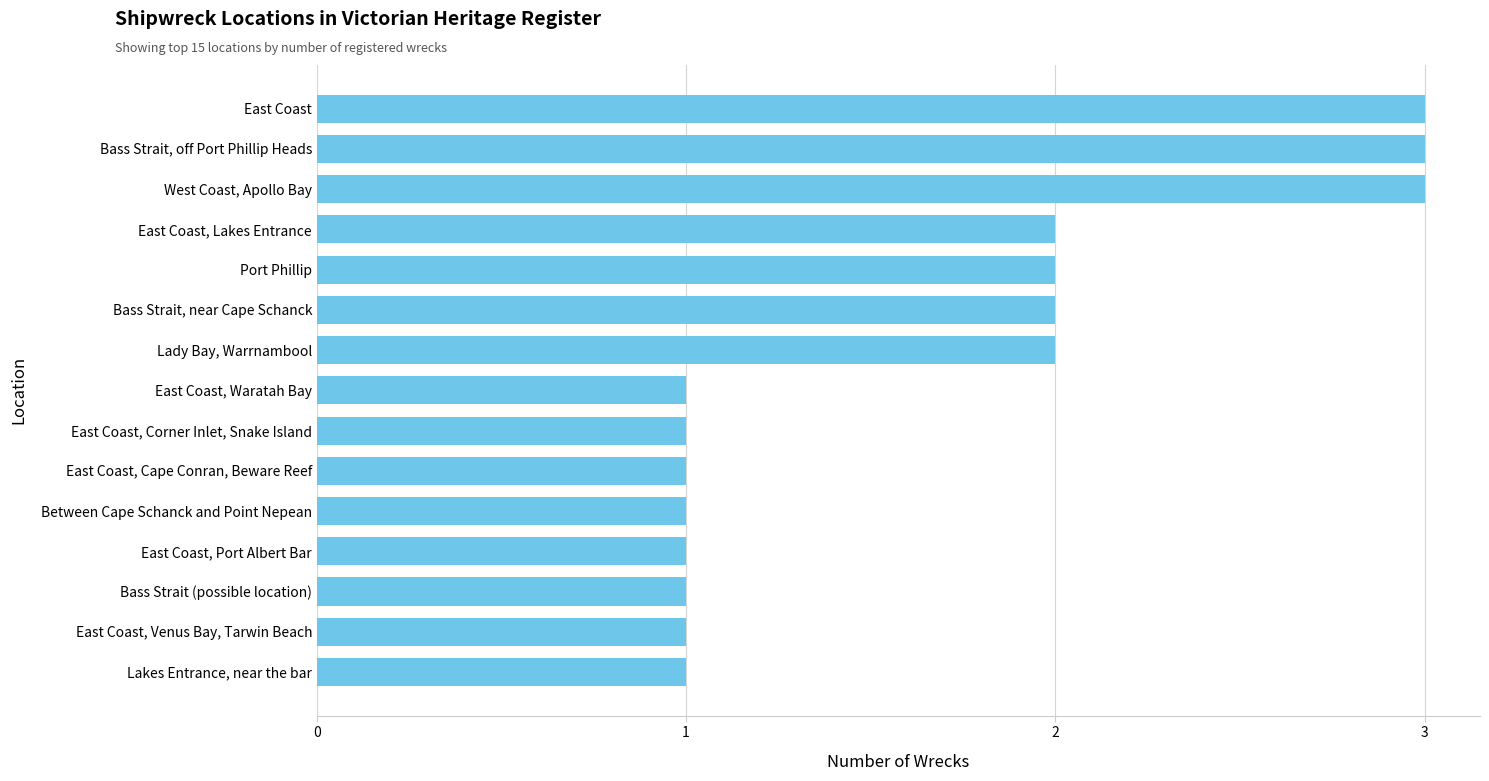

What is the maximum value shown in the chart?

3